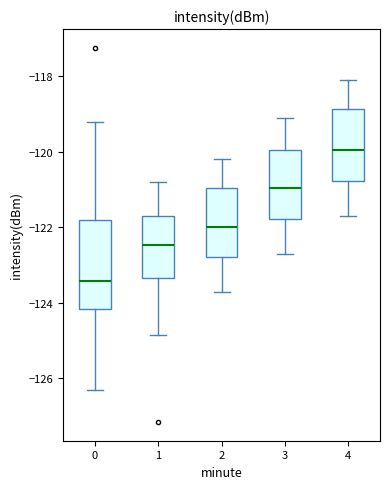

Which box's median line is the highest?

4